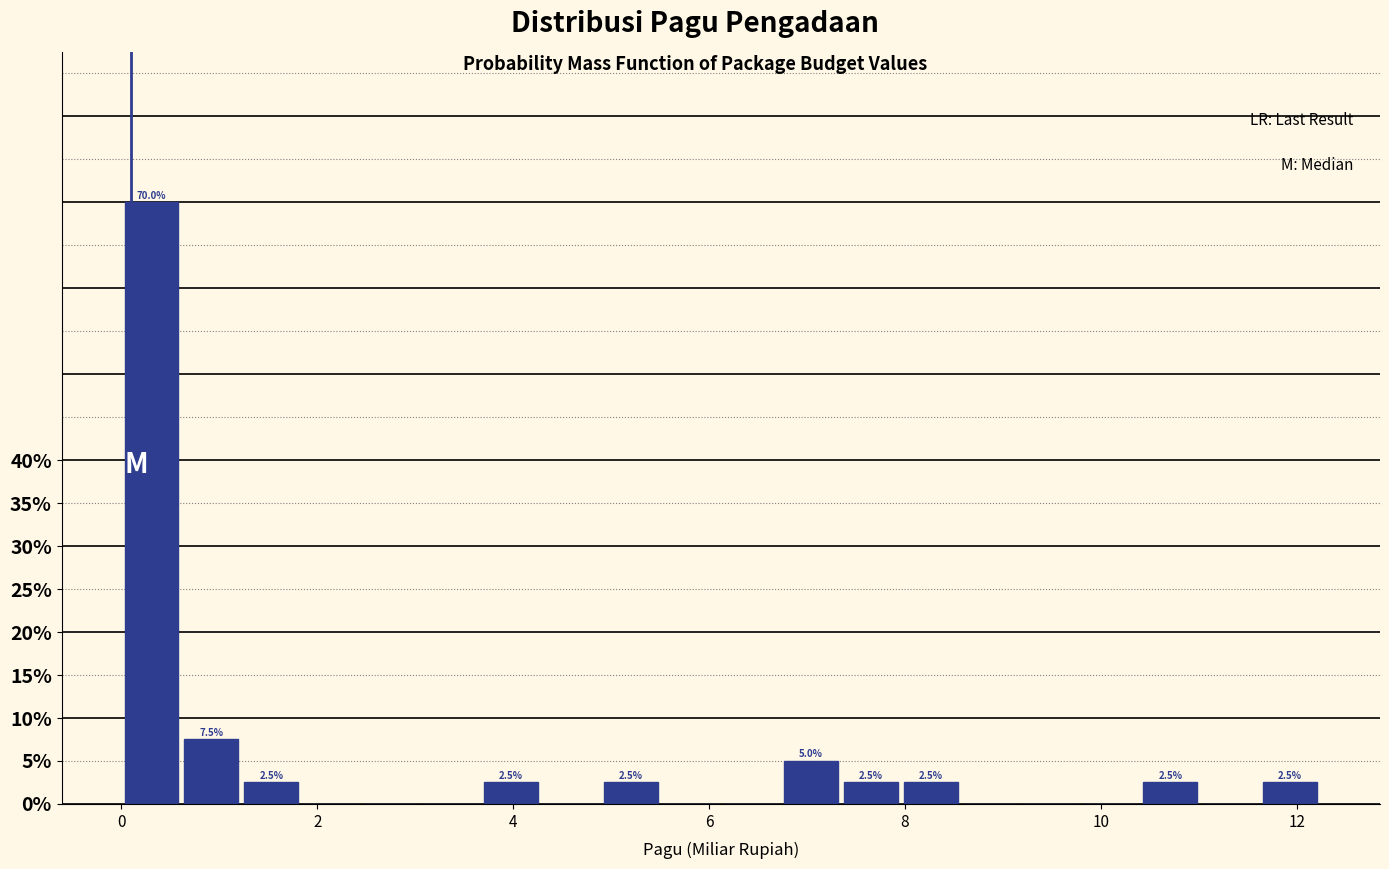

Read against the x-axis, roughly where is the centre of the tallest bar?

0.4